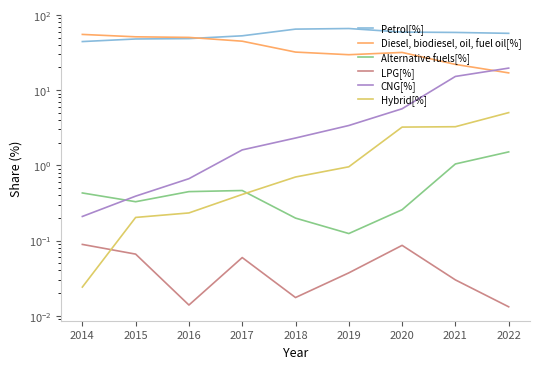

What is the value of the Diesel, biodiesel, oil, fuel oil[%] point at the 9th from the left?

16.9